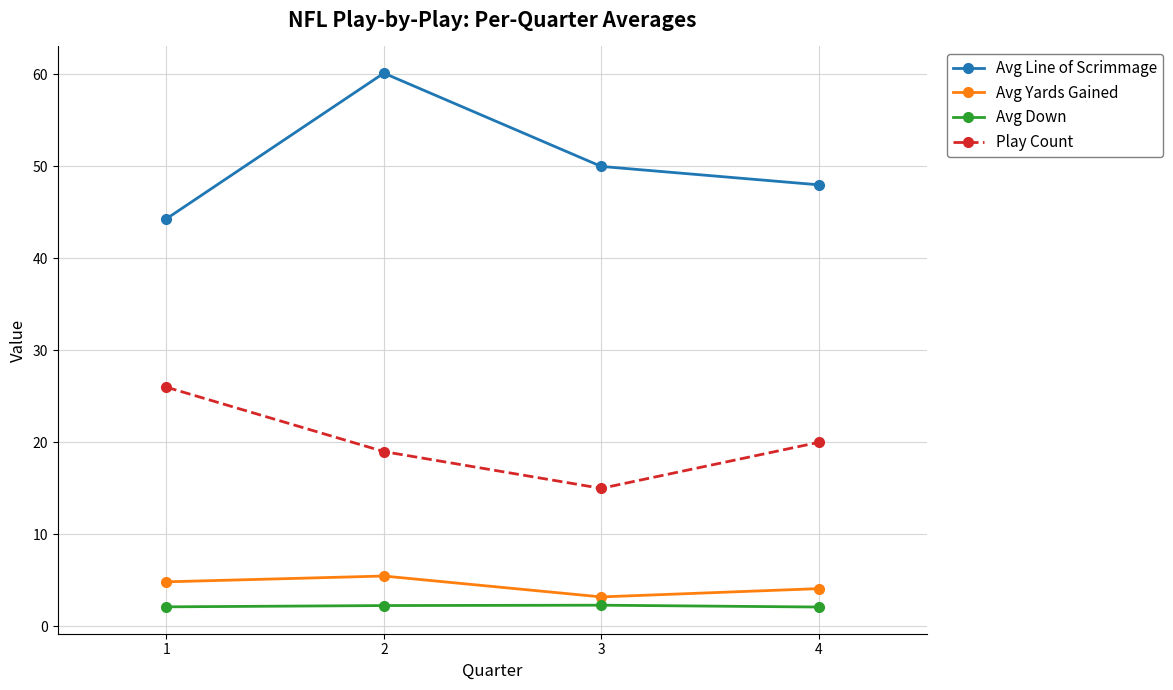

What is the value of the Avg Down point at the 2nd from the left?

2.3